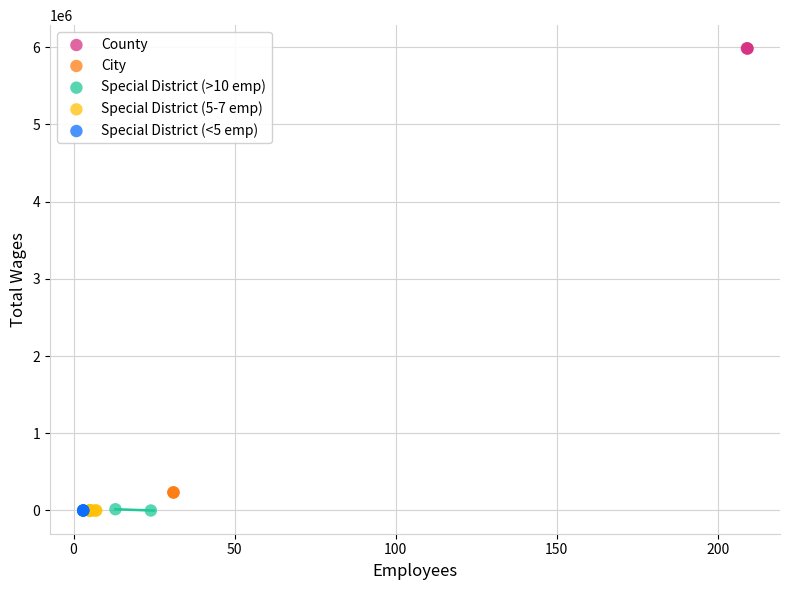

What are all the series names shown in the legend?

County, City, Special District (>10 emp), Special District (5-7 emp), Special District (<5 emp)